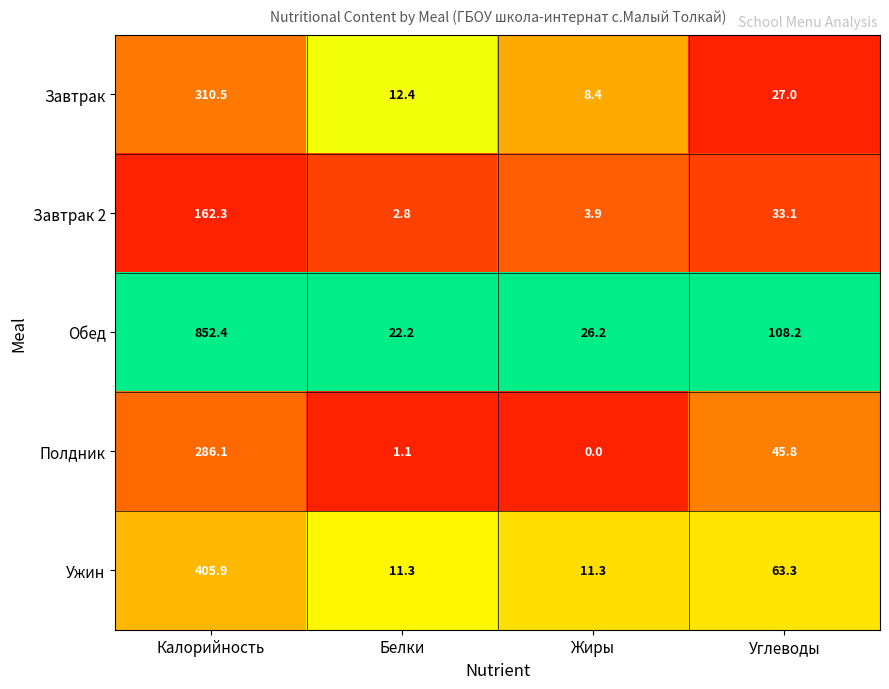

Is it true that Завтрак equals 435.4 at Калорийность?

False